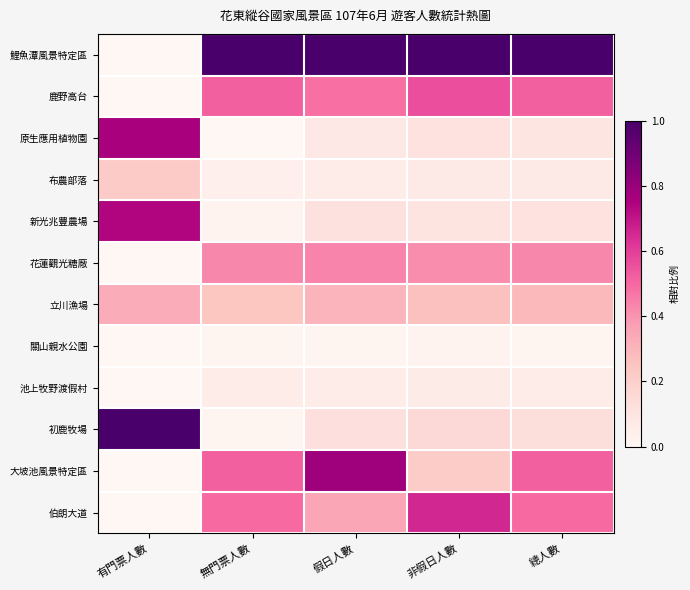

How many data points does each series have?

5